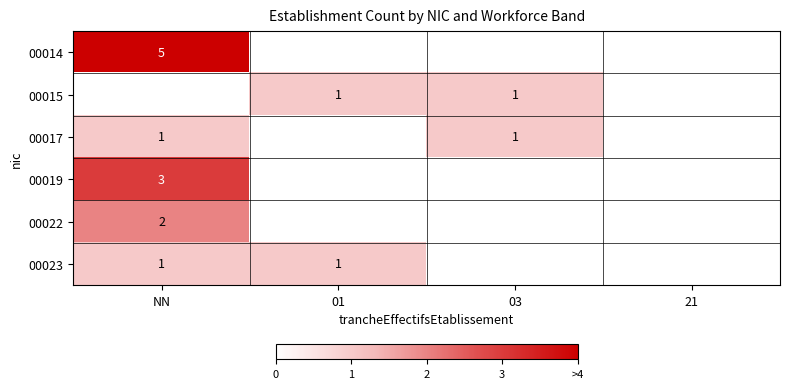

The 00017 series shows 1 at NN. True or false?

True